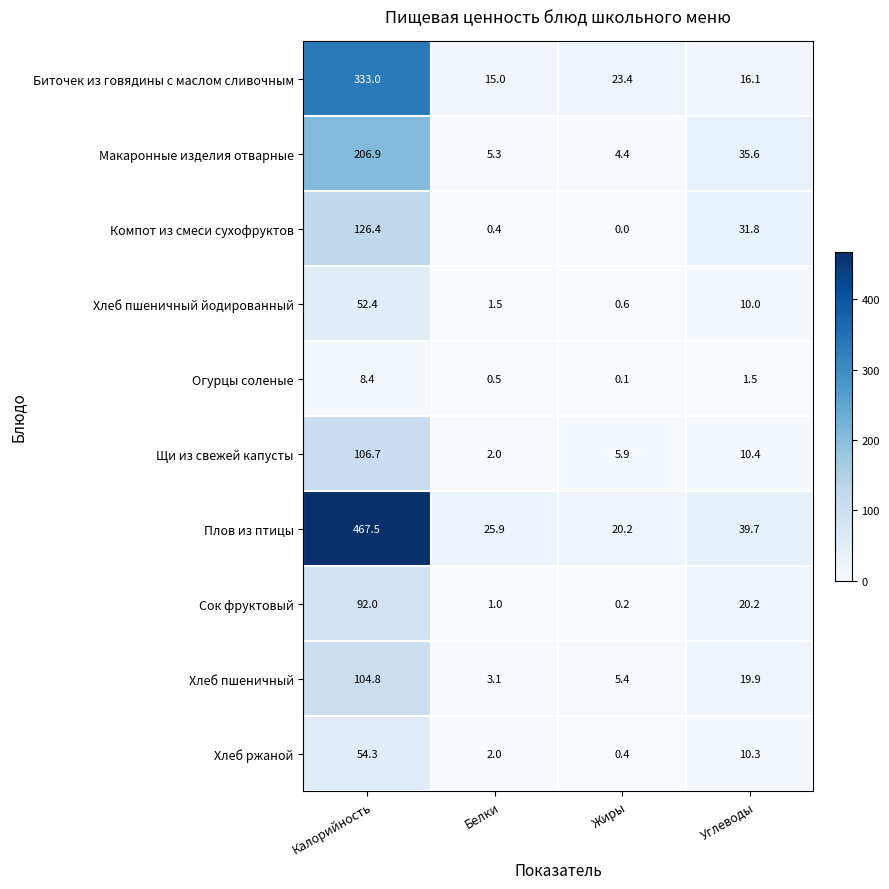

Read the Биточек из говядины с маслом сливочным value at Белки.

15.0